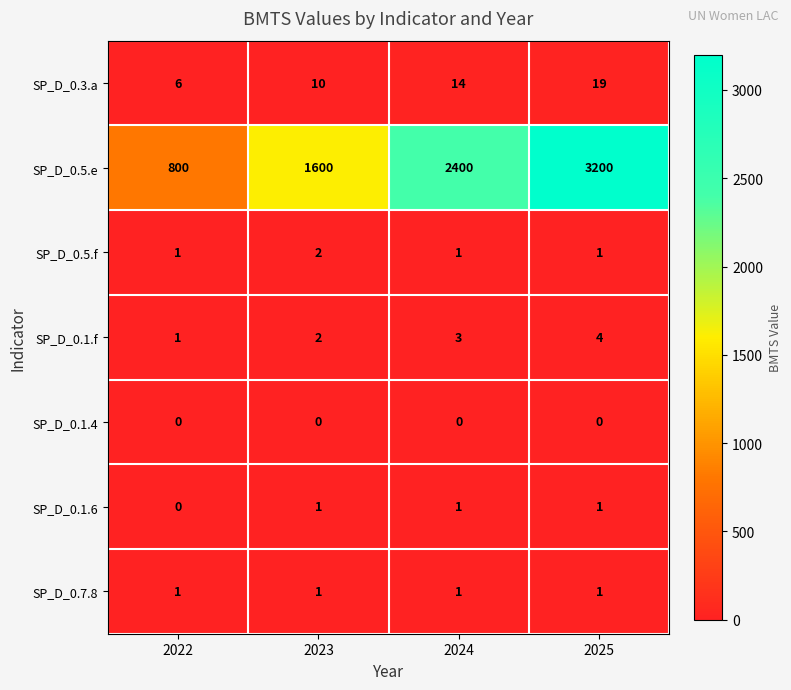

Which series has the largest total across all categories?

SP_D_0.5.e